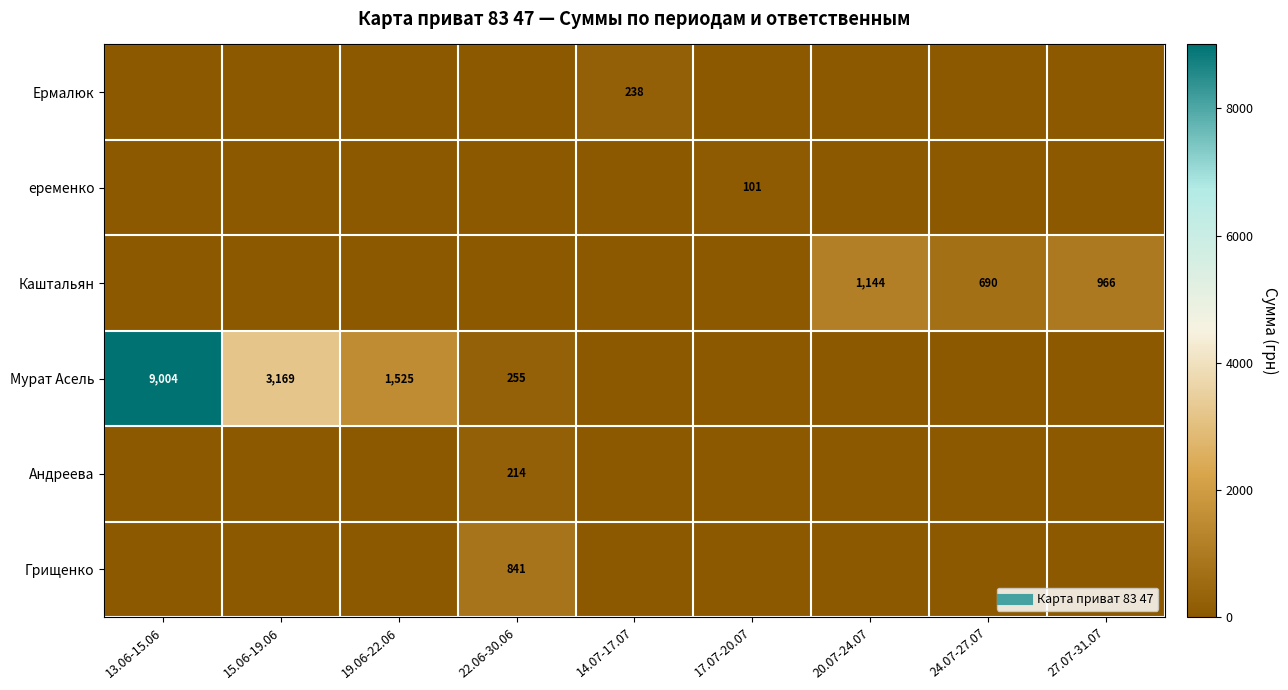

Rank the series by their maximum value, from lowest to highest.

еременко, Андреева, Ермалюк, Грищенко, Каштальян, Мурат Асель